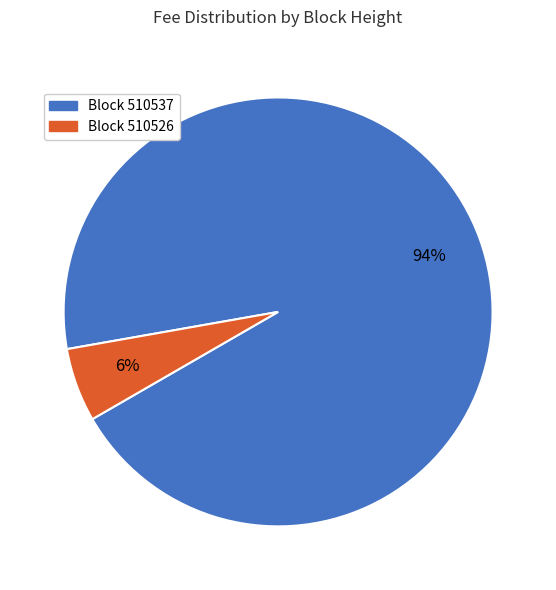

To the nearest percent, what is the average slice percentage?

50%